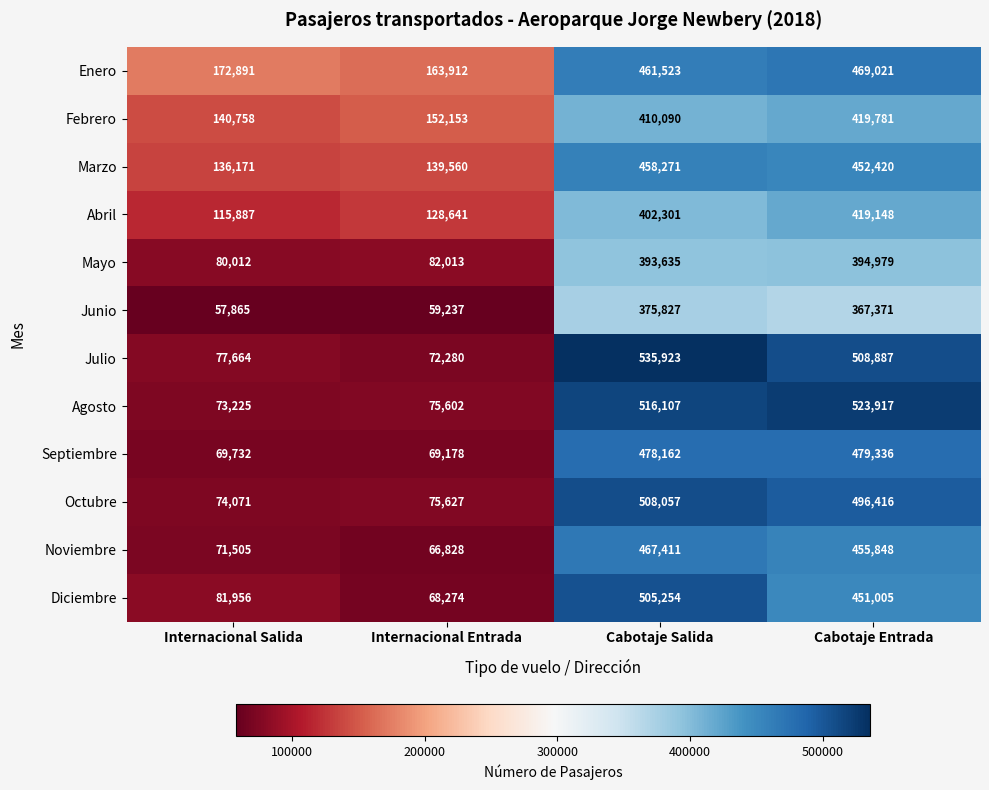

Which series has the largest range (max minus min)?

Julio